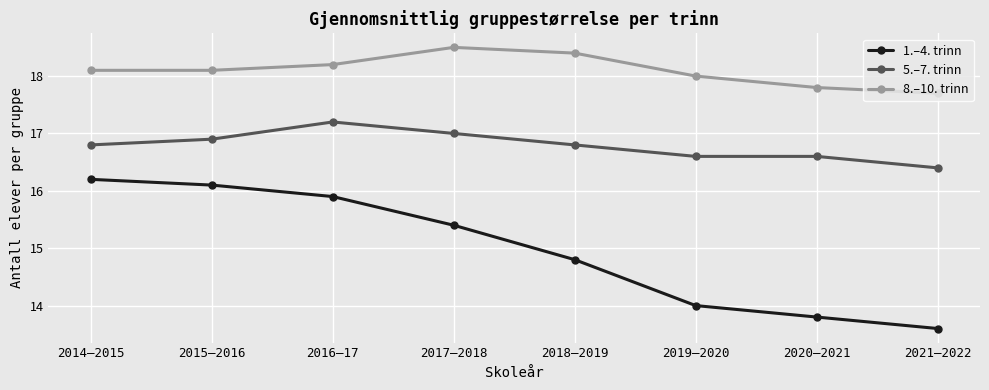

True or false: 8.–10. trinn has more than 2 points higher than both neighbors.

False